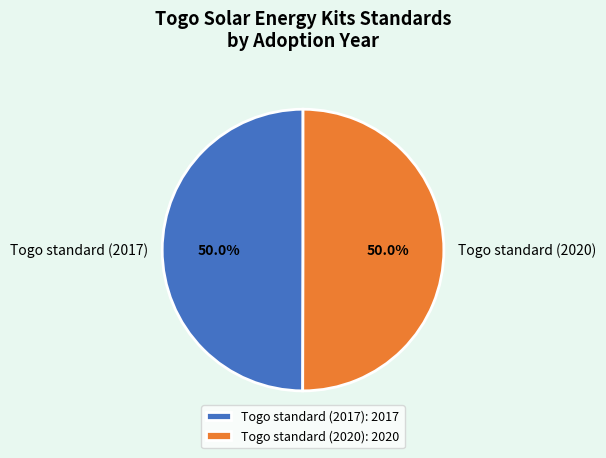

To the nearest percent, what percentage of the pie is Togo standard (2020)?

50%